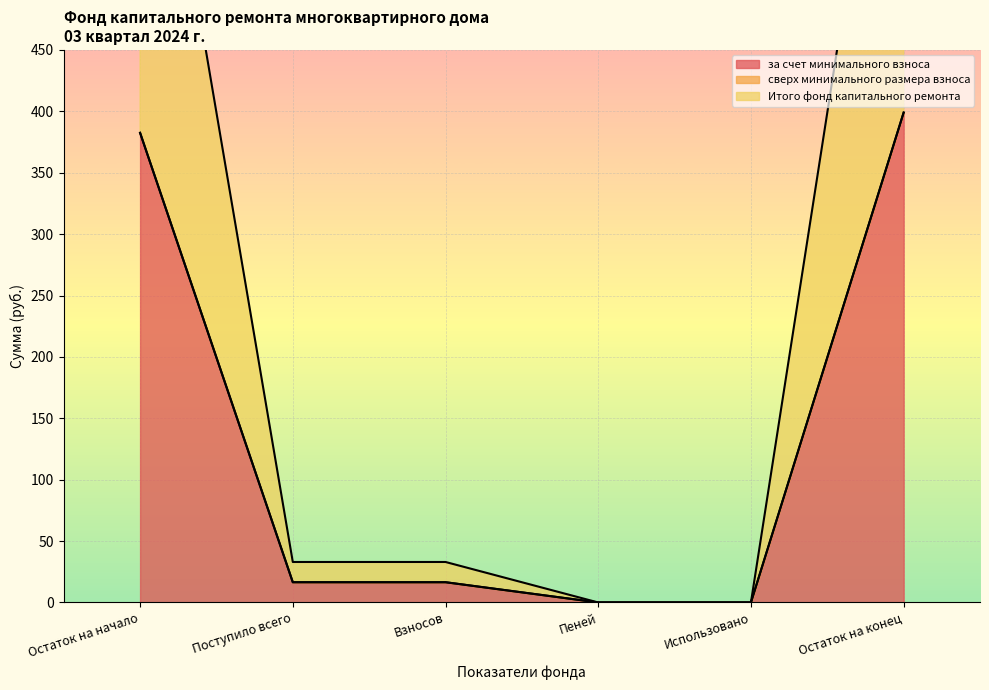

Which has a higher value, Пеней or Использовано?

Пеней